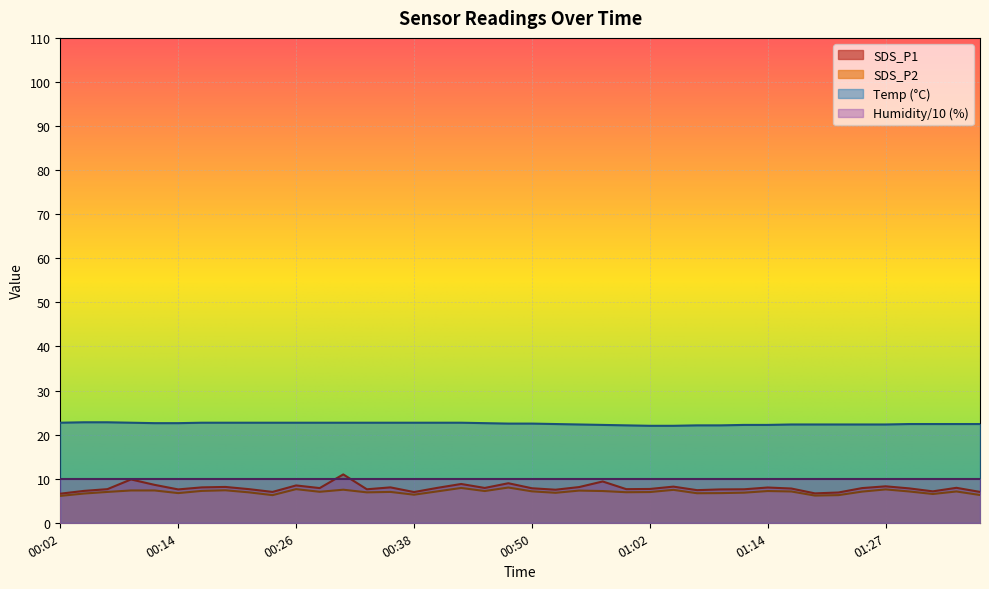

At which category does the chart reach its minimum across all series?

00:02